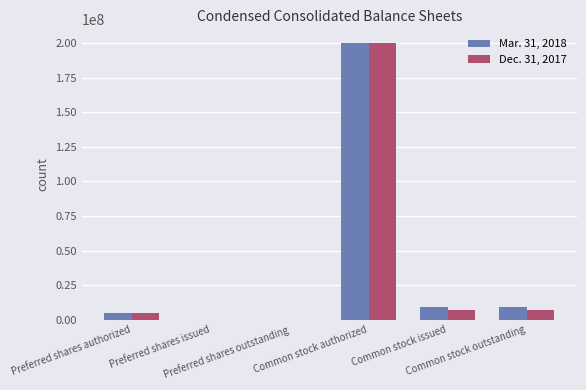

What is the maximum value shown in the chart?

200000000